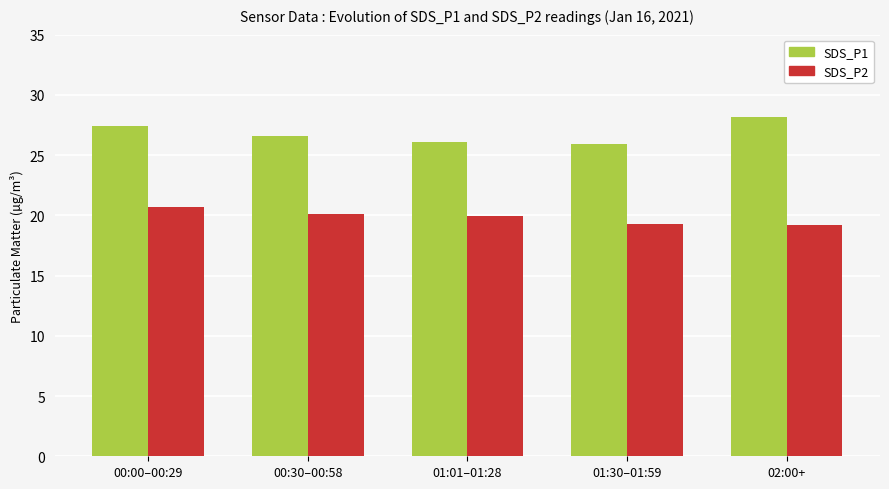

What is the total value across all series at 00:00–00:29?

48.1